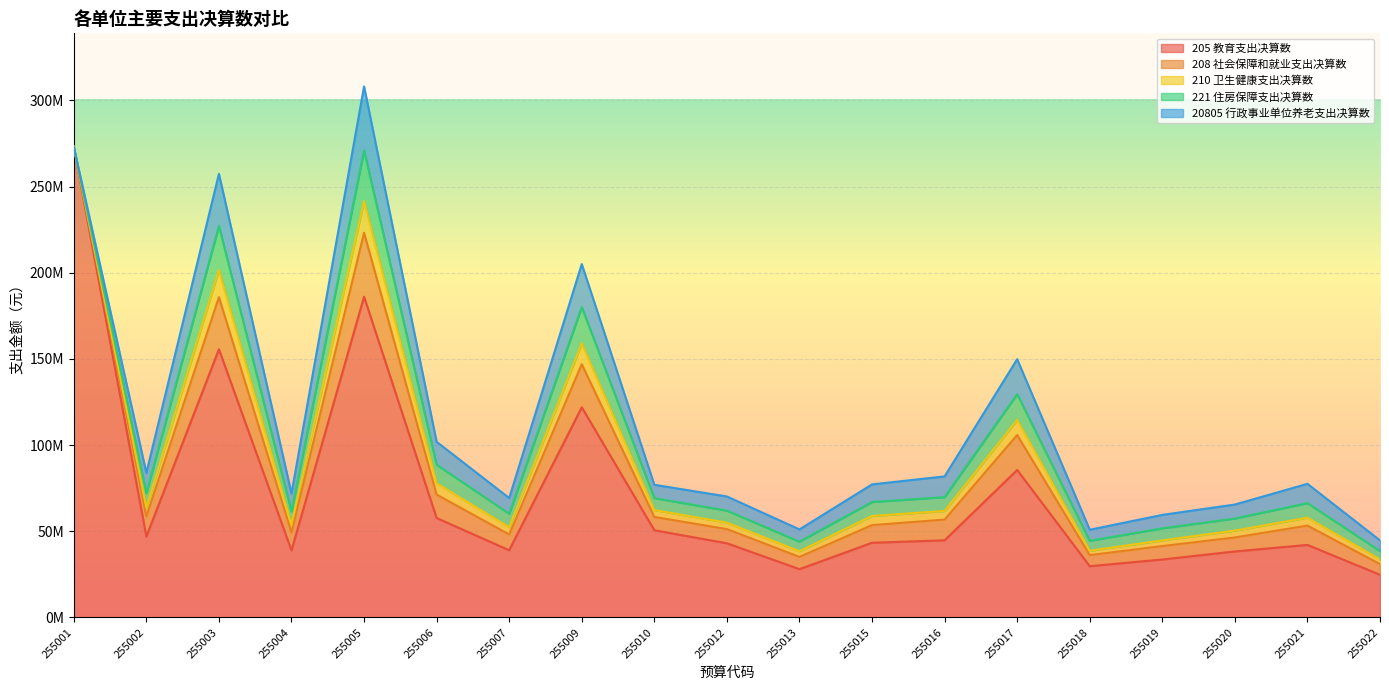

How many values in the 208 社会保障和就业支出决算数 series are below 10234306?

9